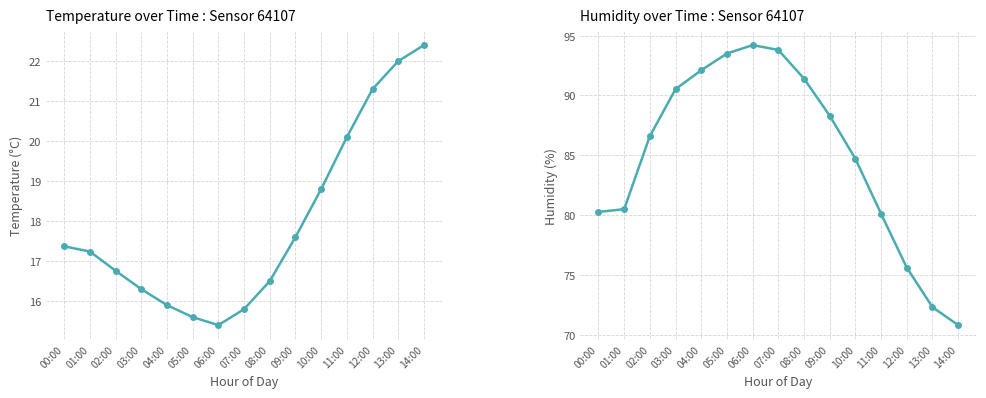

At 09:00, list the series in order from largest to smallest.

humidity, temperature